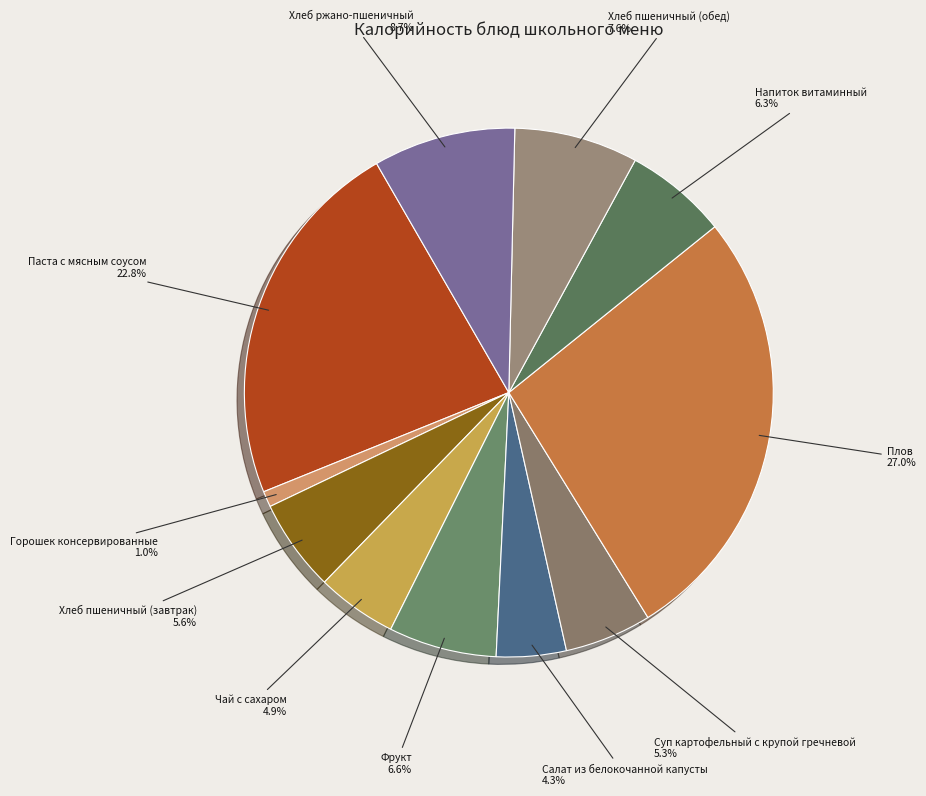

The Фрукт slice represents 15% of the pie. True or false?

False